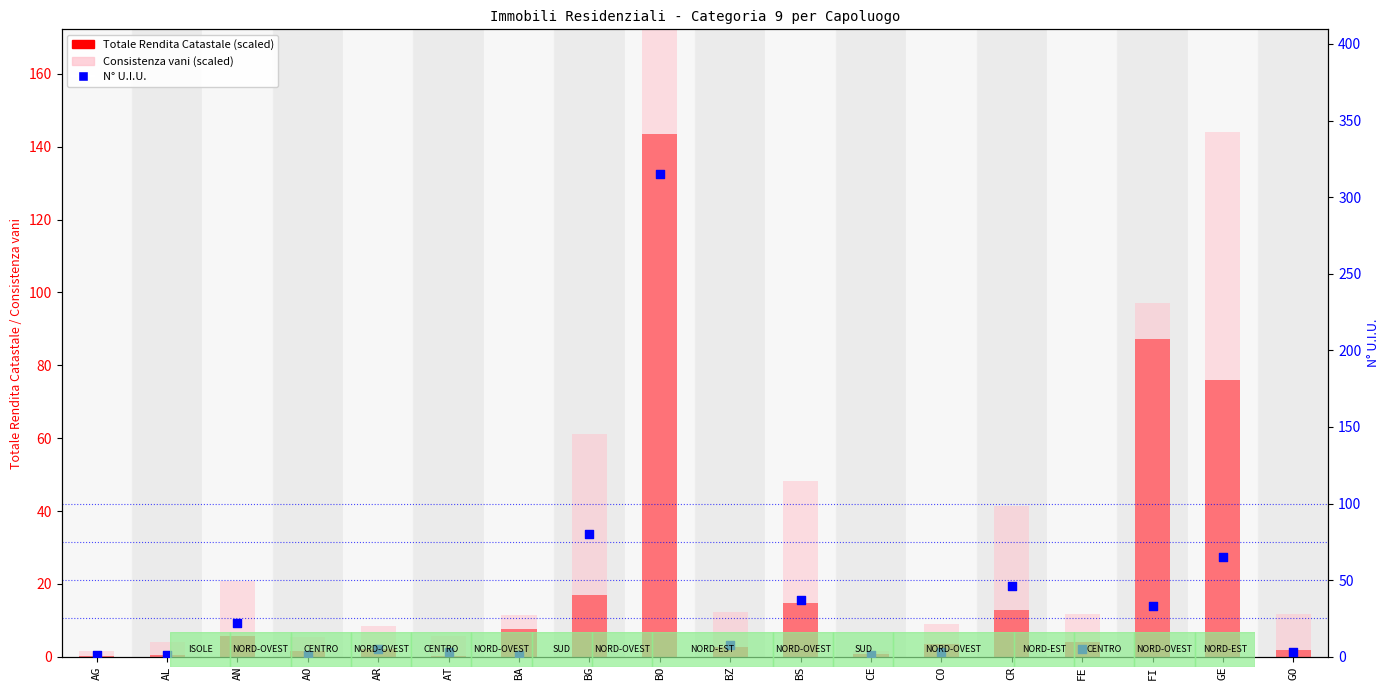

What are all the series names shown in the legend?

Totale Rendita Catastale (scaled), Consistenza vani (scaled), N° U.I.U.